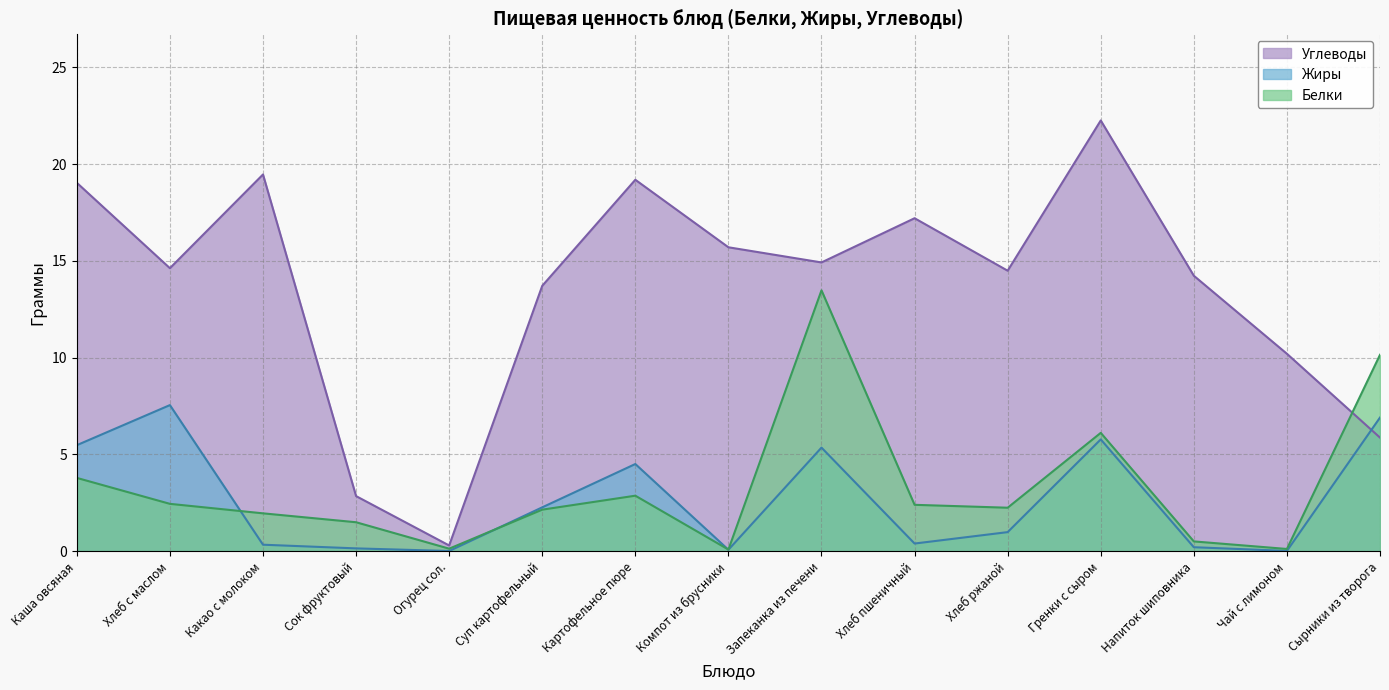

Where does the Белки series first go above 2?

Каша овсяная